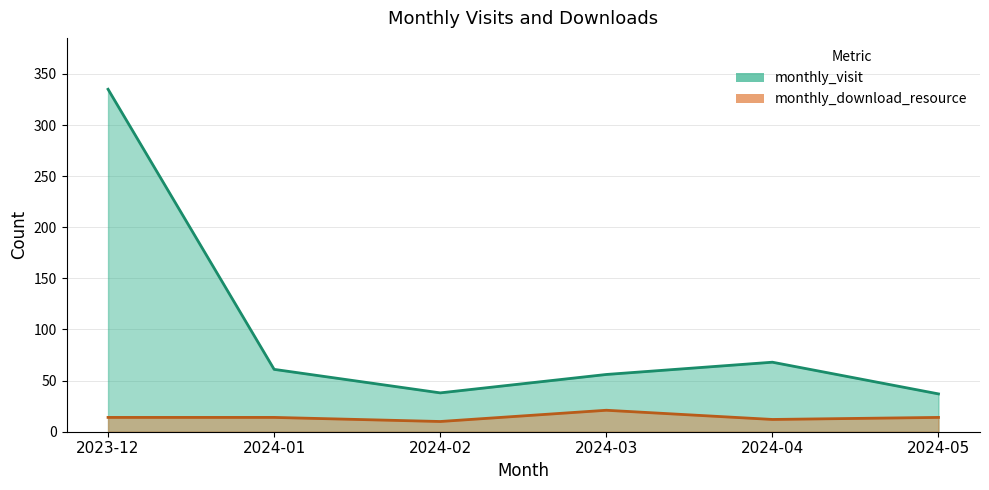

Reading left to right, transcribe all the data shown in this chart.

monthly_visit: 2023-12=335	2024-01=61	2024-02=38	2024-03=56	2024-04=68	2024-05=37
monthly_download_resource: 2023-12=14	2024-01=14	2024-02=10	2024-03=21	2024-04=12	2024-05=14